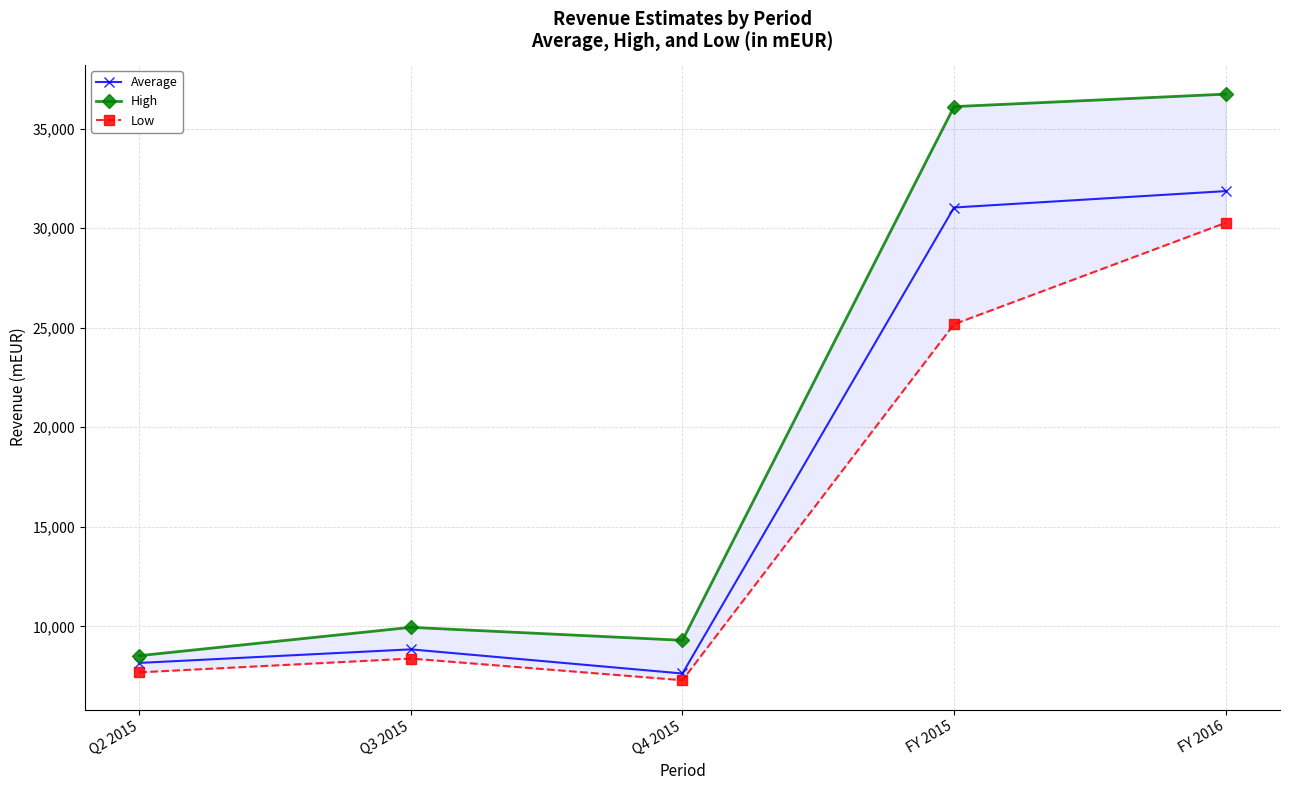

Which label corresponds to the largest value in the chart?

FY 2016